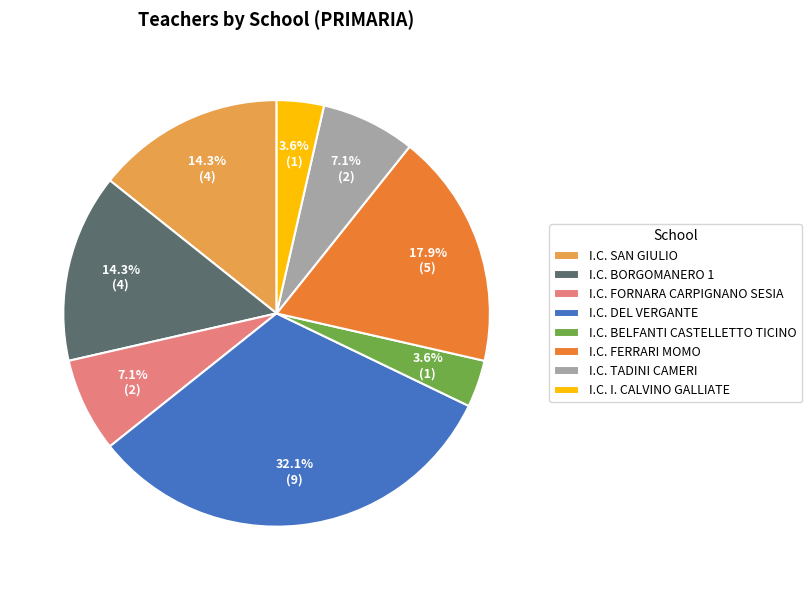

How many slices are in this pie chart?

8